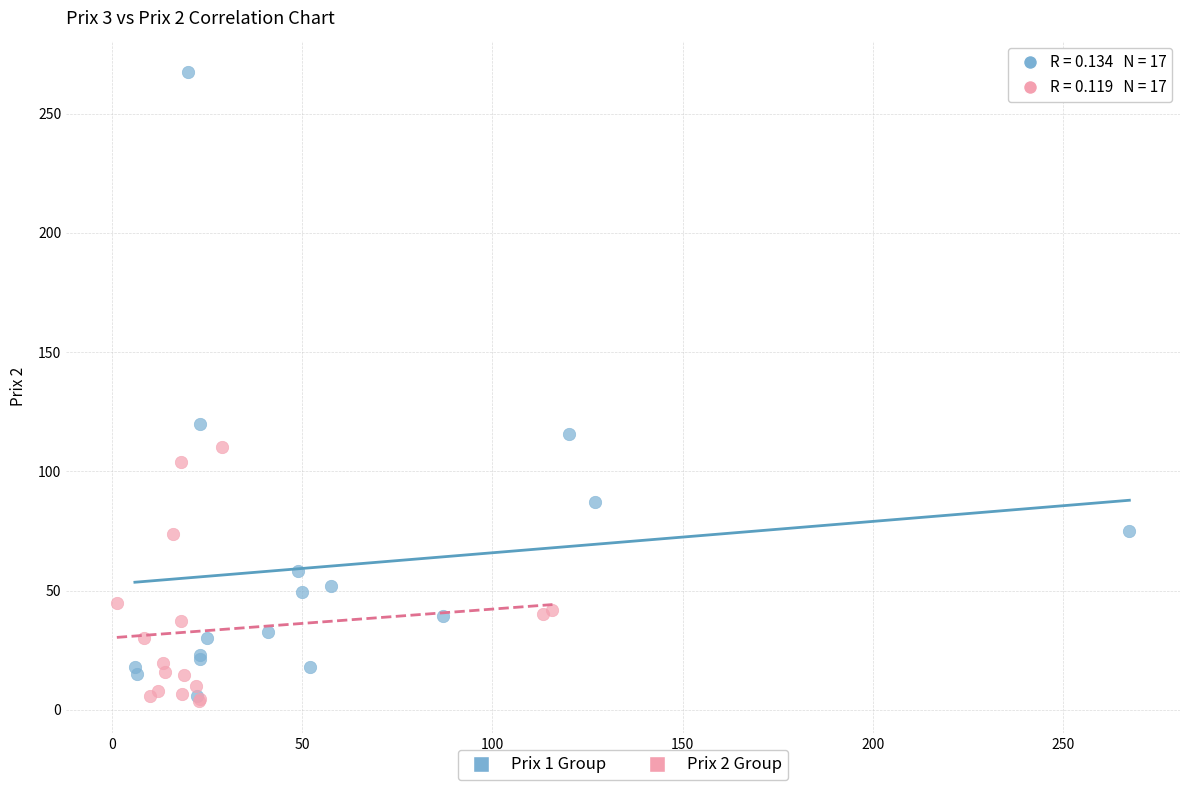

Which series has the widest spread of Y values?

Prix 1 Group